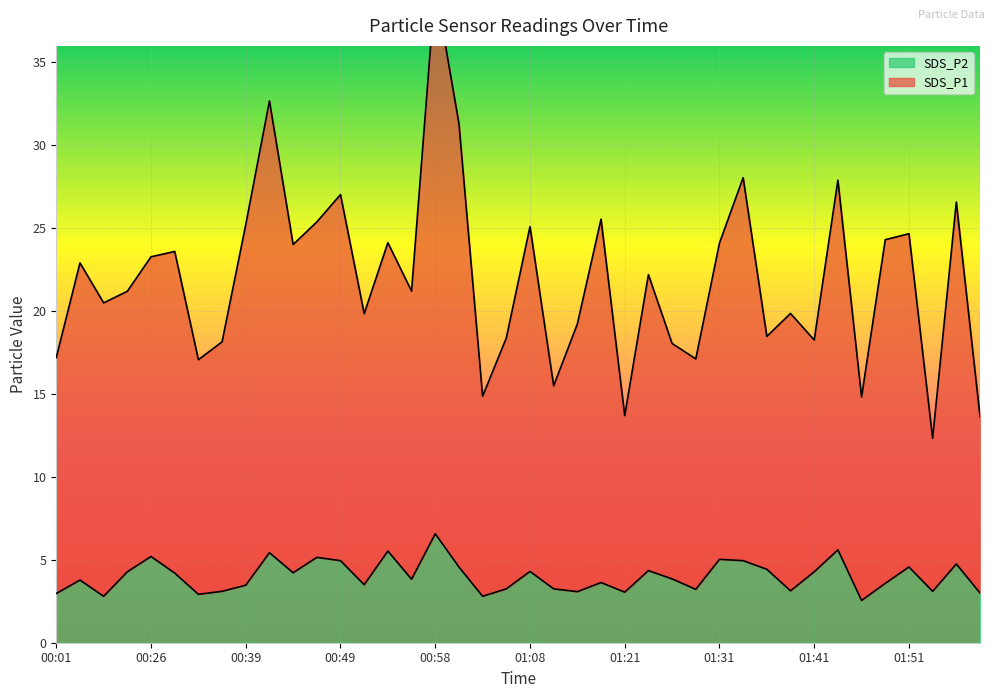

What are all the series names shown in the legend?

SDS_P1, SDS_P2